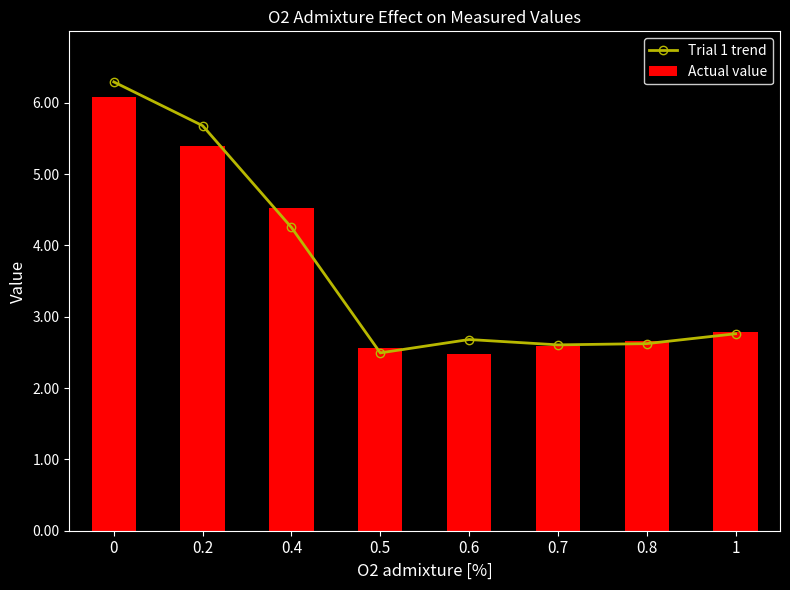

Read the Trial 1 trend value at 0.5.

2.5